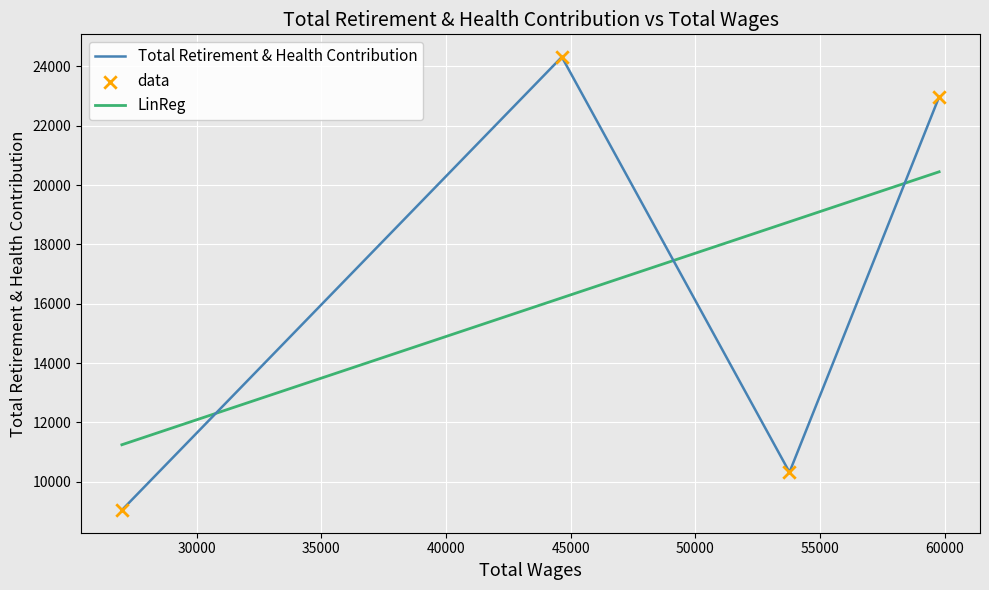

Approximately how many times larger is the value at 27002 compared to 44643?

0.4